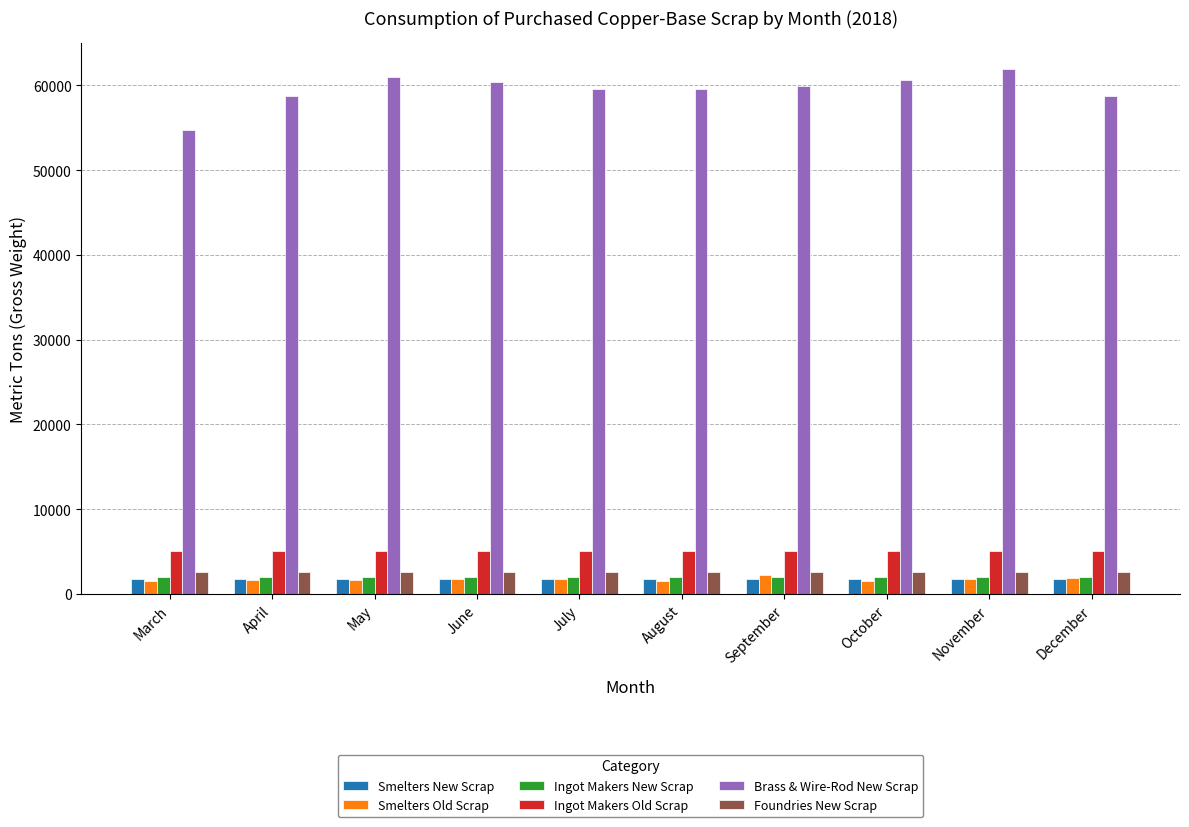

Which series has the largest total across all categories?

Brass & Wire-Rod New Scrap